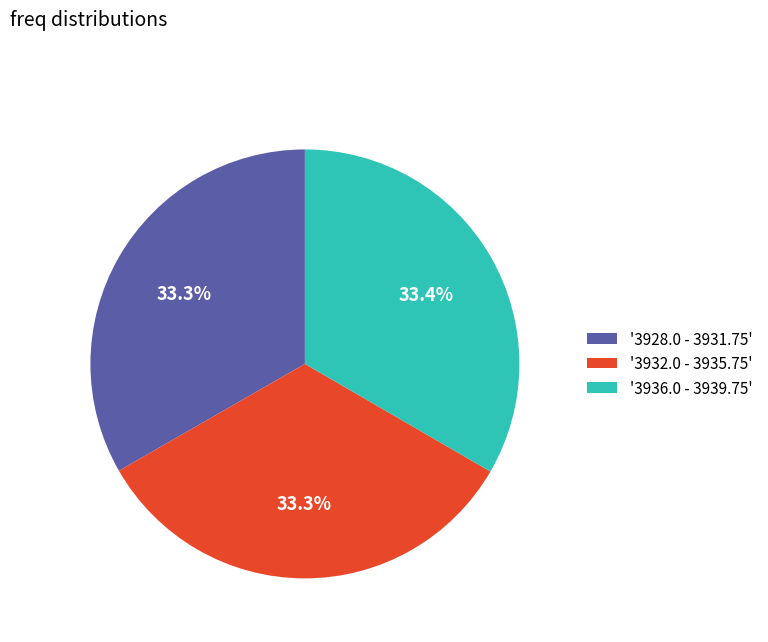

How many slices are in this pie chart?

3